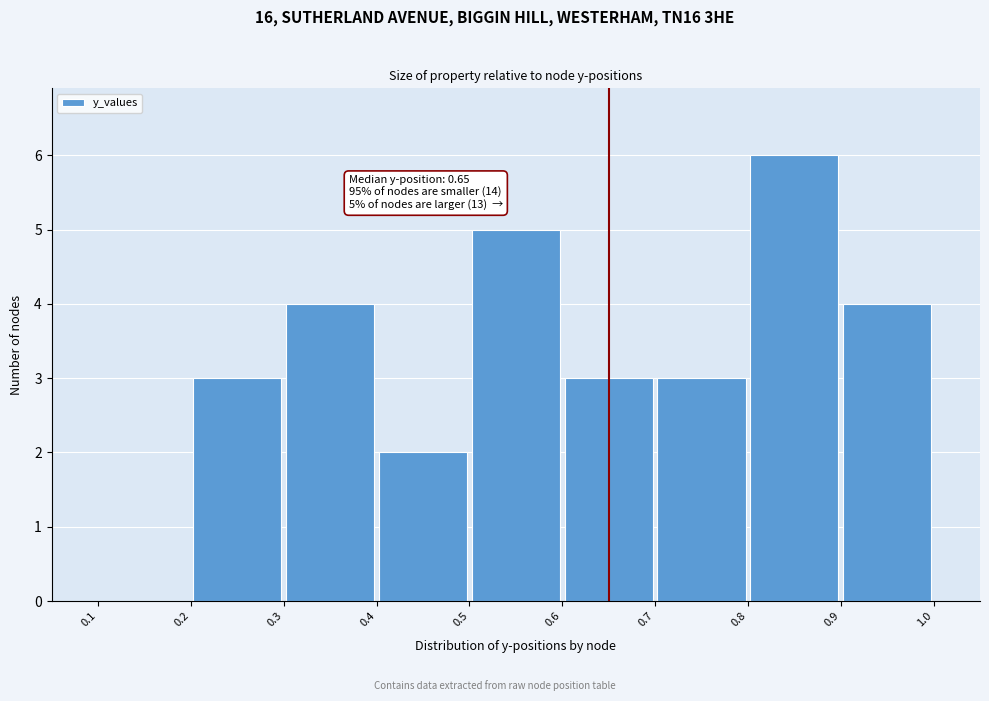

Which range on the x-axis has the tallest bar?

0.8 to 0.9